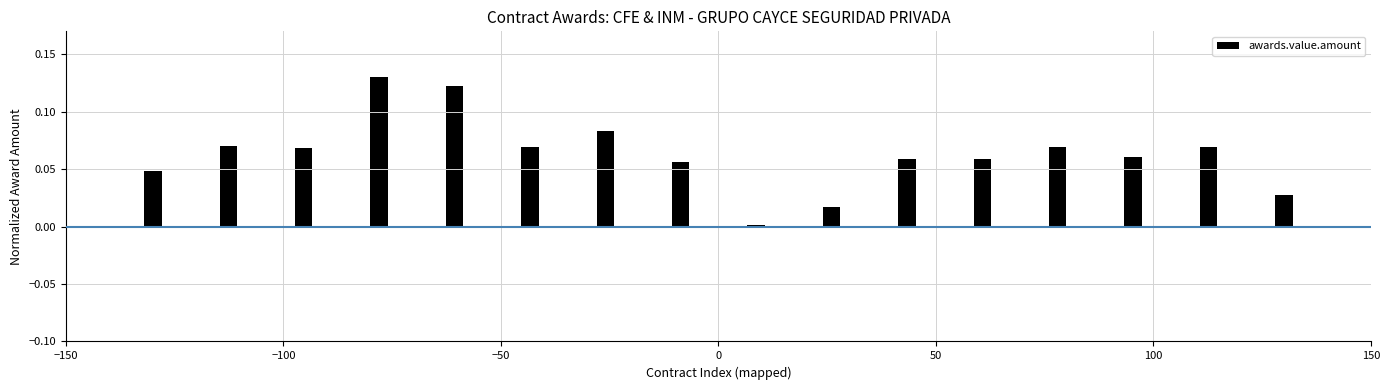

Are the bars grouped side by side (vs. stacked)?

No